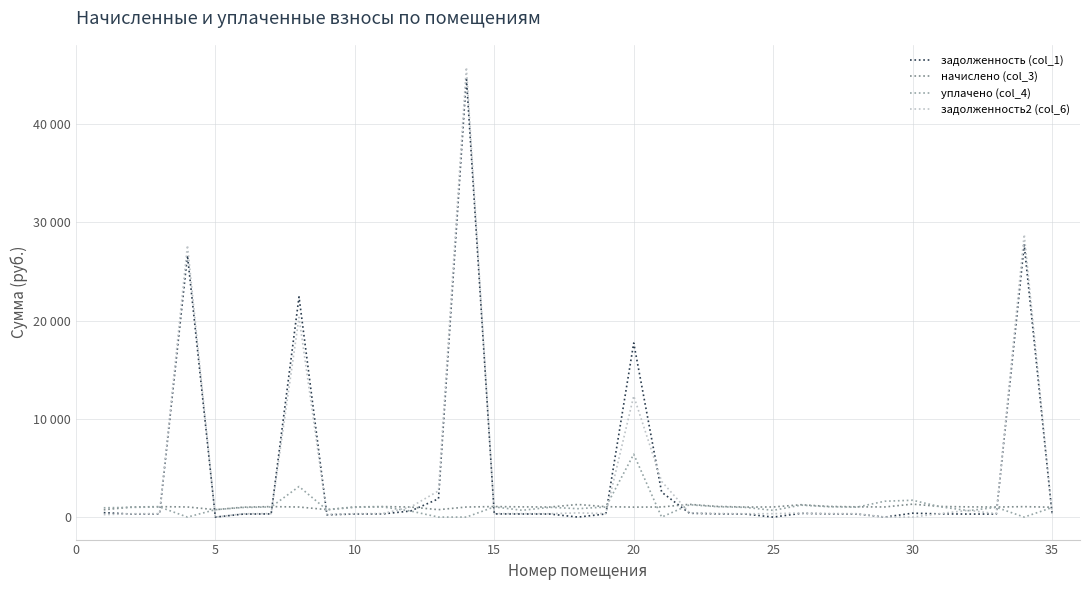

True or false: уплачено (col_4) has more than 2 points higher than both neighbors.

True